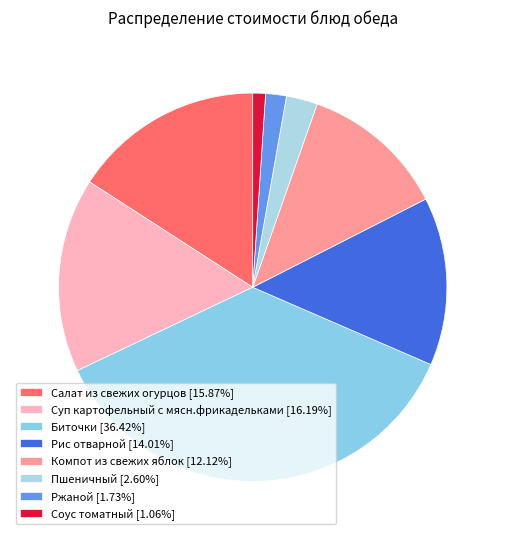

Count the number of slices in the pie.

8